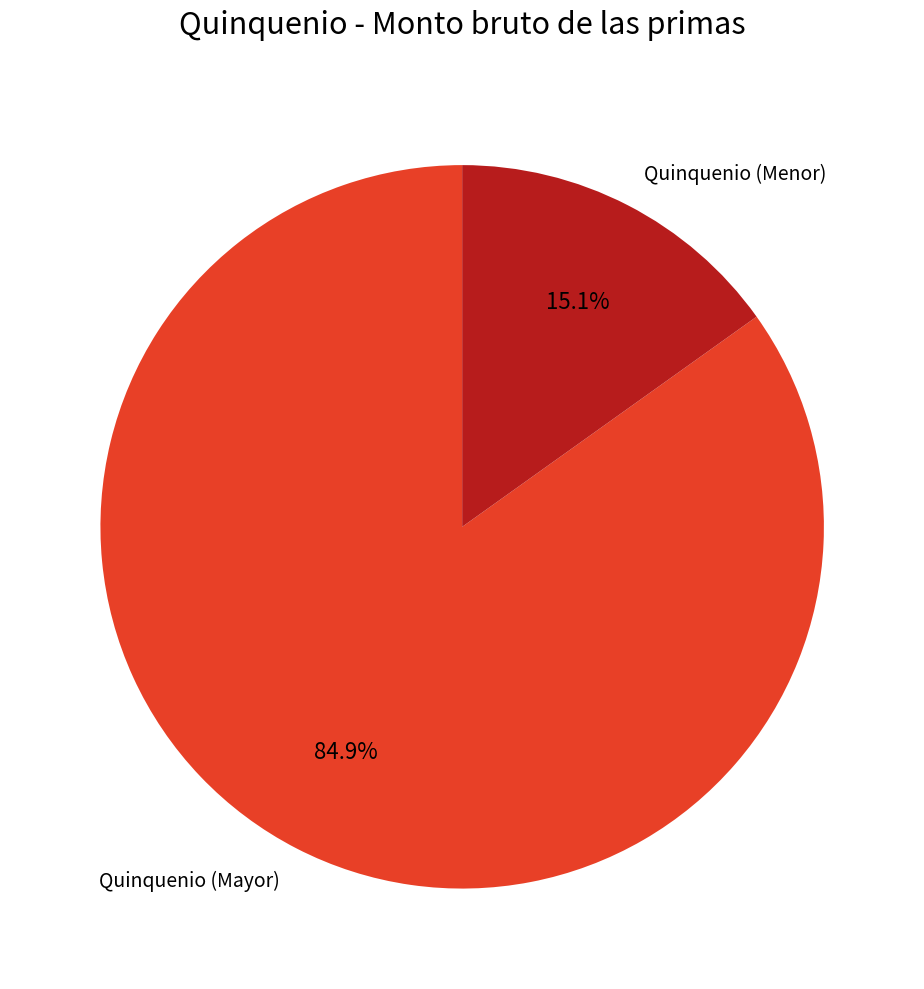

Rank the categories by value from lowest to highest.

Quinquenio (Menor), Quinquenio (Mayor)